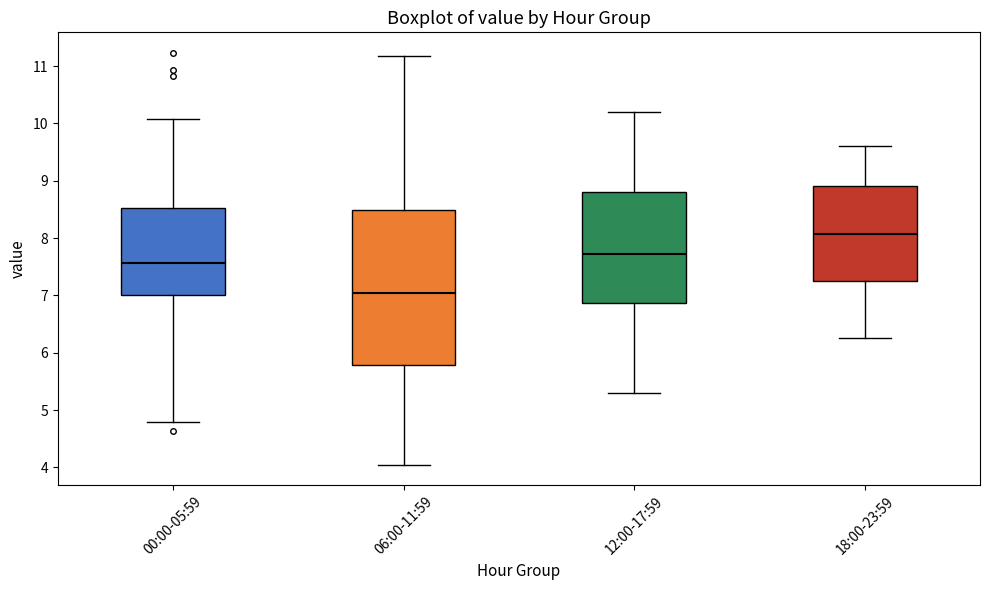

Reading left to right, read every box against the y-axis: the position of its median line, the range the box covers, and the ends of its whiskers. The values are not printed on the chart, so give them approximately, as read against the axis.

00:00-05:59: median 7.6, box 7.0 to 8.5, whiskers 4.8 to 10.1
06:00-11:59: median 7.1, box 5.8 to 8.5, whiskers 4.1 to 11.2
12:00-17:59: median 7.7, box 6.9 to 8.8, whiskers 5.3 to 10.2
18:00-23:59: median 8.1, box 7.3 to 8.9, whiskers 6.3 to 9.6